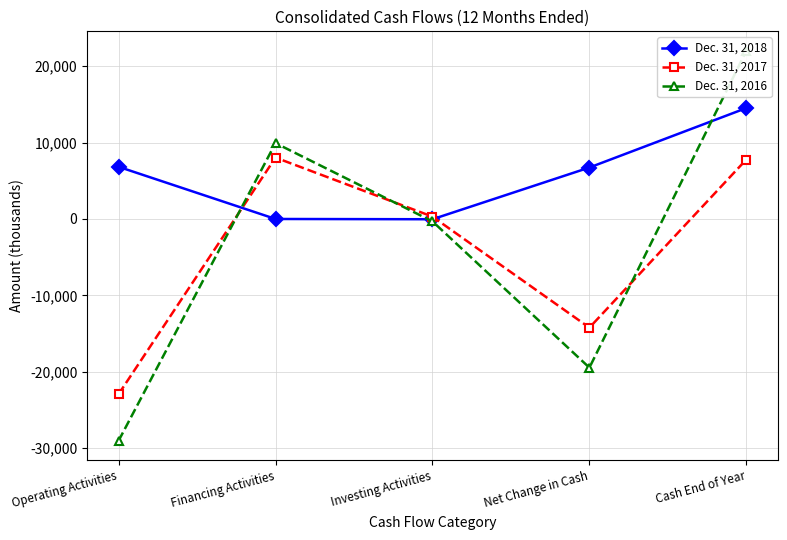

The value of Dec. 31, 2016 at Financing Activities is 14899. True or false?

False